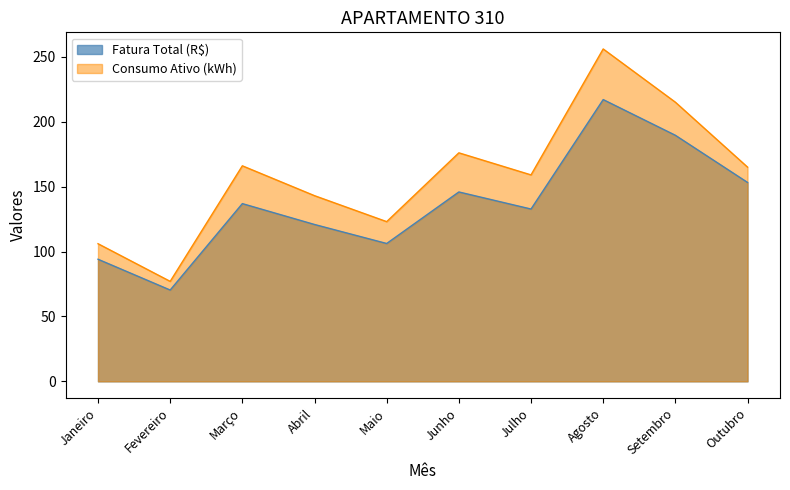

Is it true that Fatura Total (R$) equals 153.2 at Outubro?

True